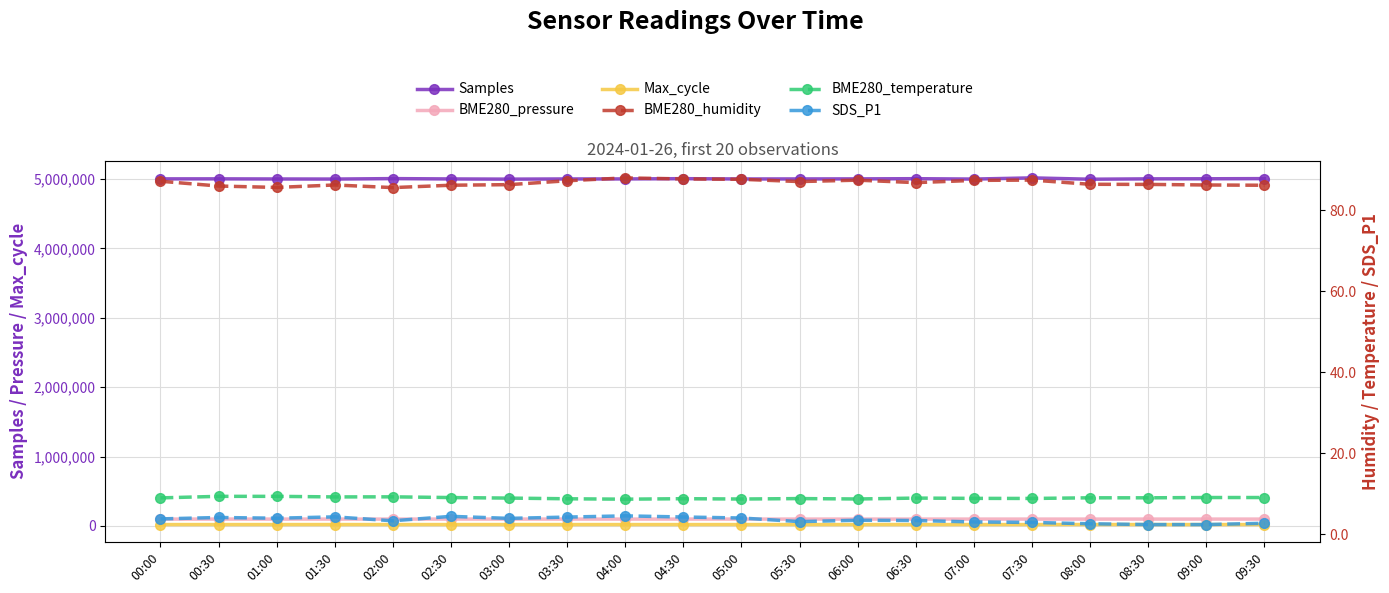

Where is the first local maximum for SDS_P1?

00:30